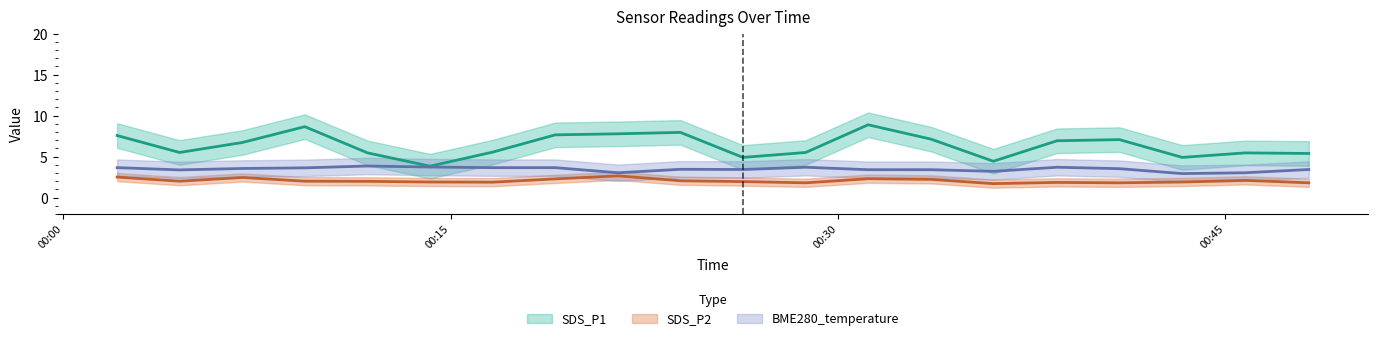

List the series in order of their overall mean, lowest first.

SDS_P2, BME280_temperature, SDS_P1